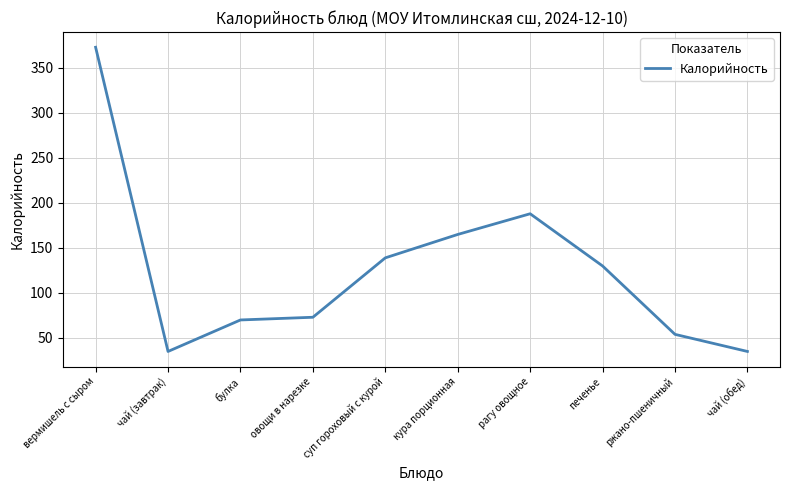

What is the difference between the maximum and minimum values?

338